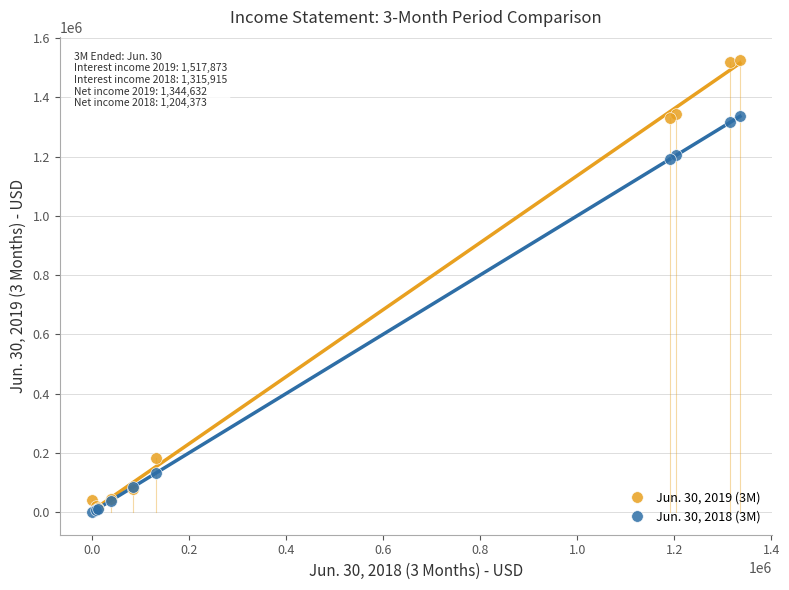

What are all the series names shown in the legend?

Jun. 30, 2019 (3M), Jun. 30, 2018 (3M)